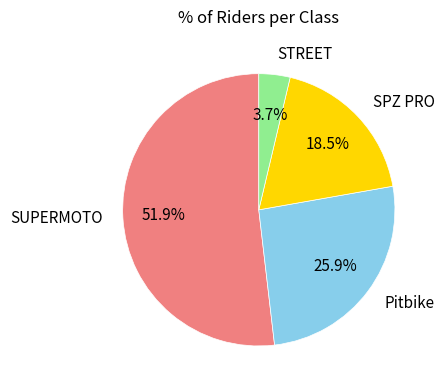

What is the largest slice in the pie chart?

SUPERMOTO